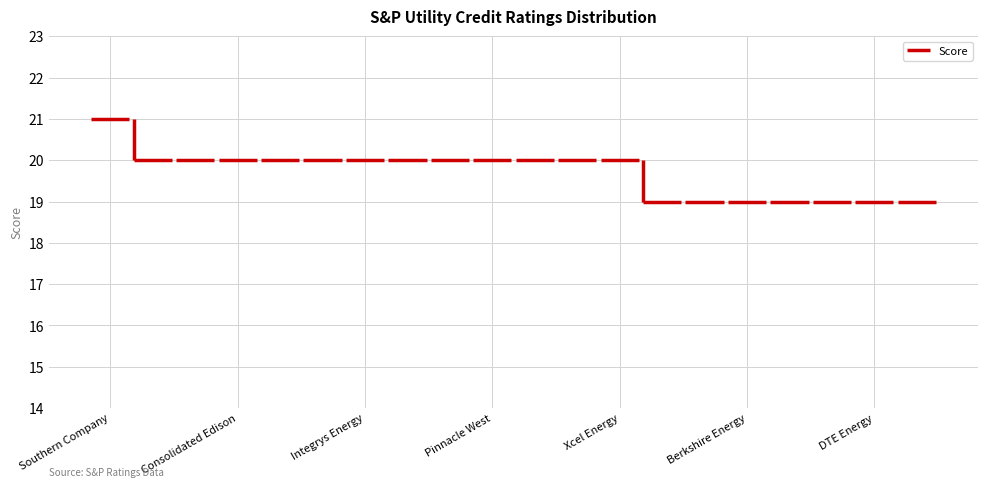

At which category does the chart reach its peak across all series?

Southern Company